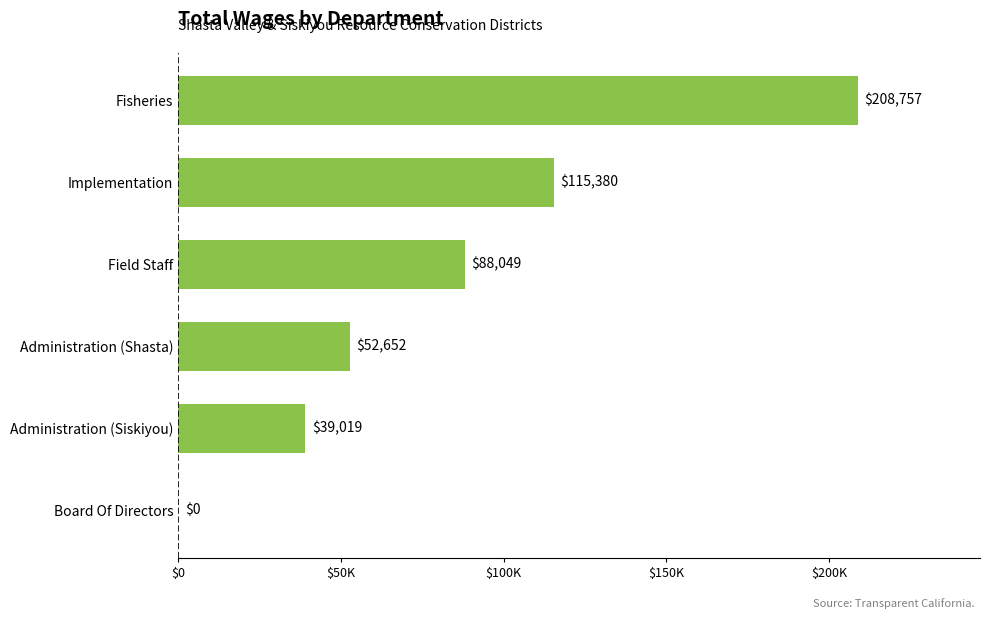

How many series are shown in this chart?

1